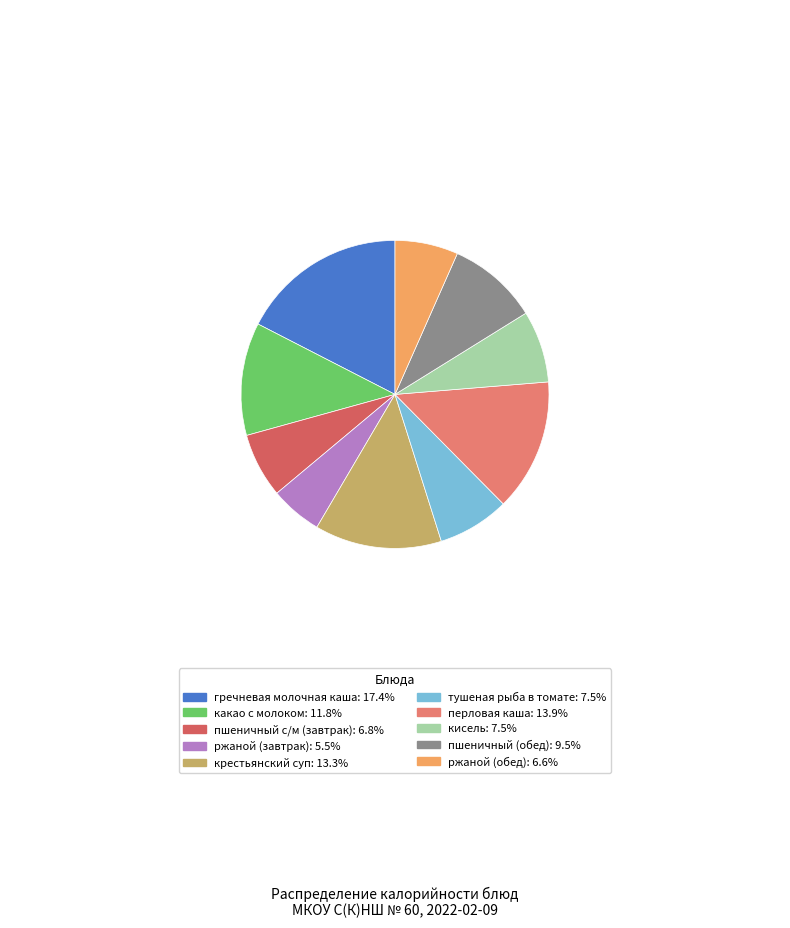

What is the ratio of the value at тушеная рыба в томате to the value at гречневая молочная каша?

0.4